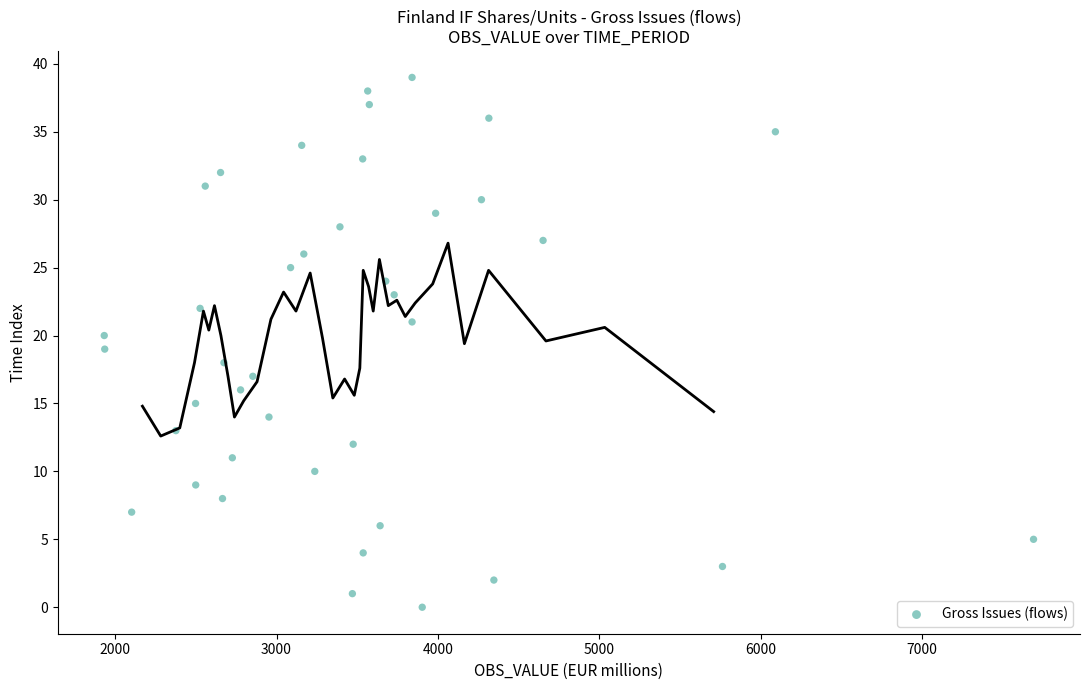

What is the range of X values (max minus min)?

5760